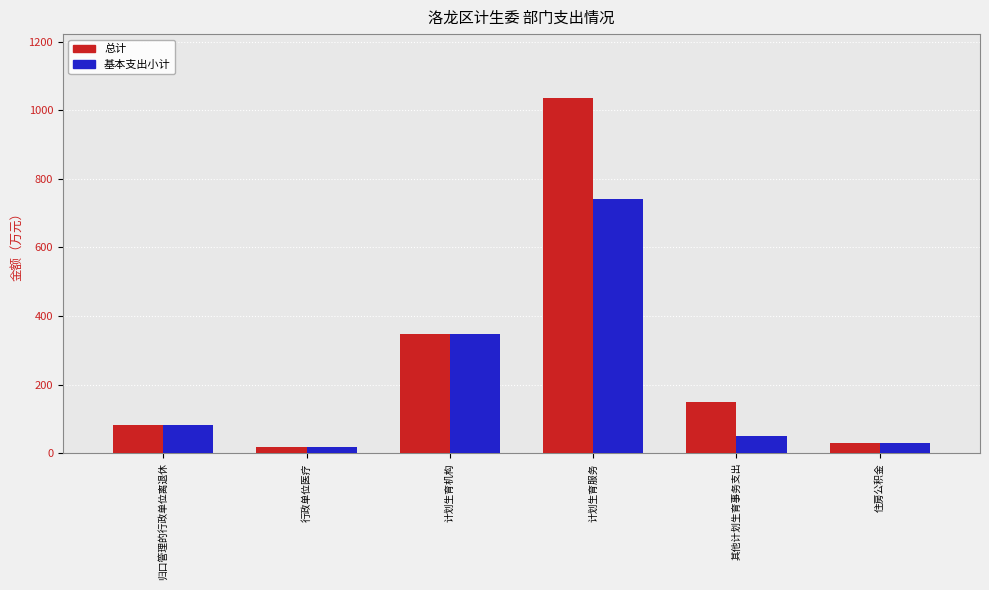

What value does the 总计 series have at 计划生育服务?

1035.5